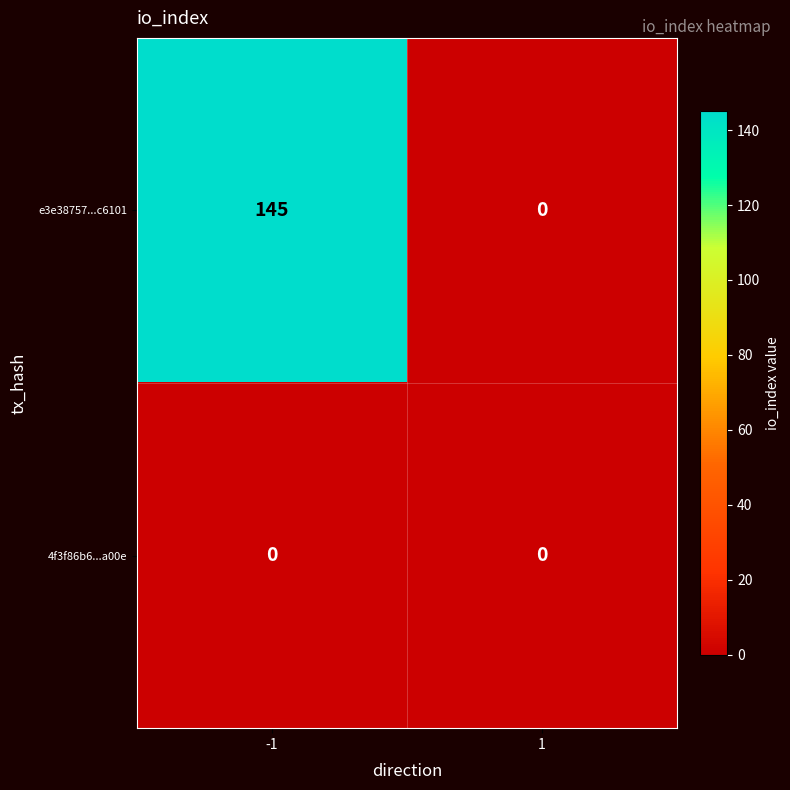

List the series in order of their peak value, highest first.

e3e38757...c6101, 4f3f86b6...a00e